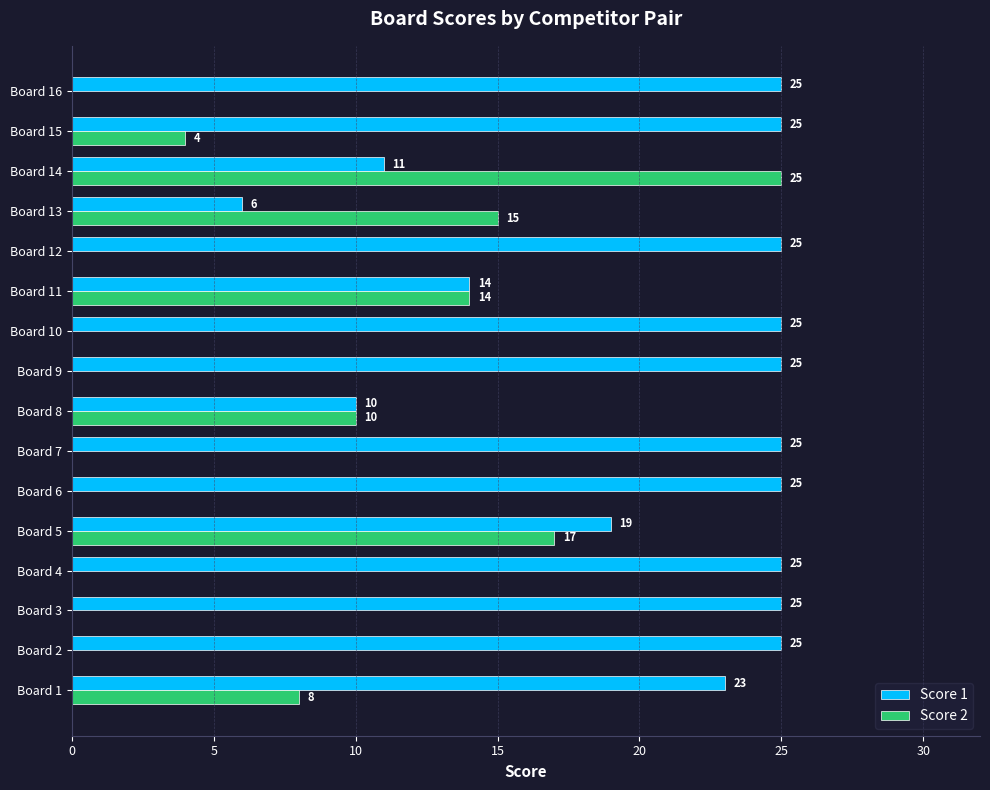

Where is Score 2 nearest to the value 12?

Board 8